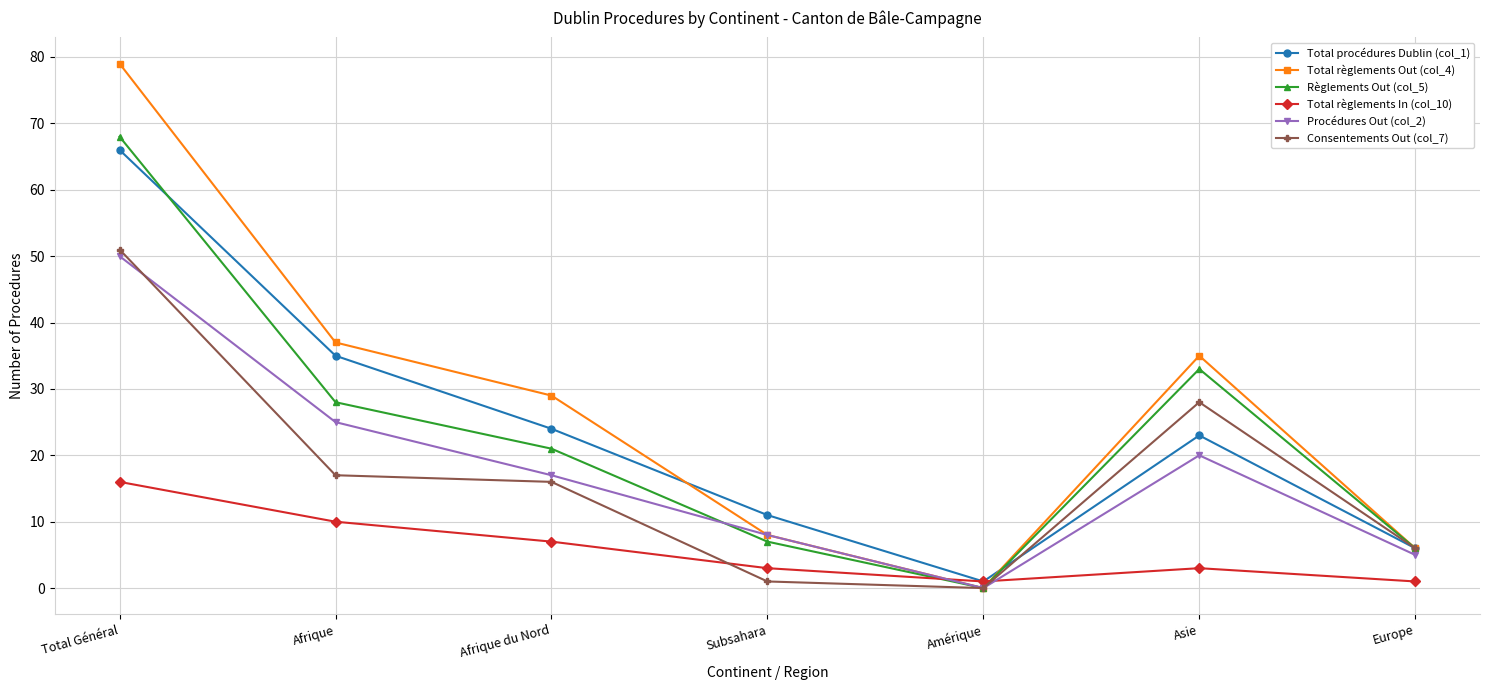

Between which two adjacent categories do Procédures Out (col_2) and Total règlements In (col_10) first intersect?

Subsahara and Amérique